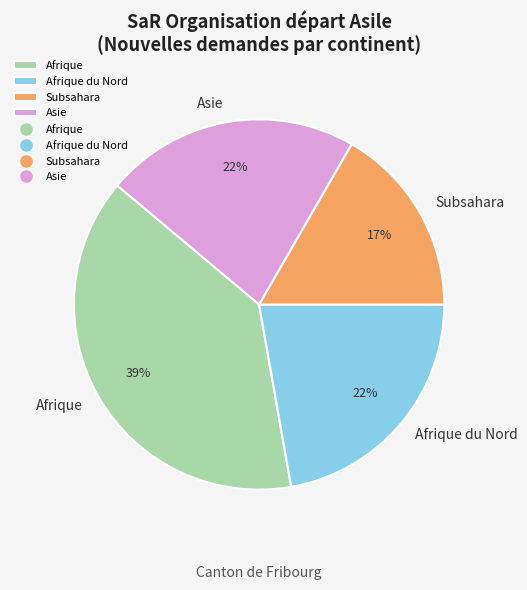

Is the sum of Asie and Subsahara greater than half?

No